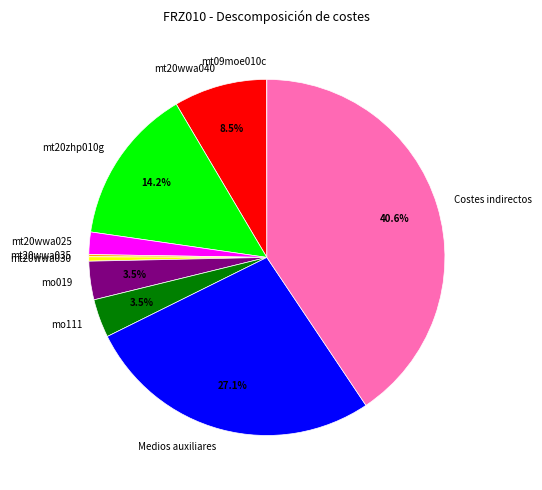

Combined, do mo111 and Costes indirectos account for over 50%?

No